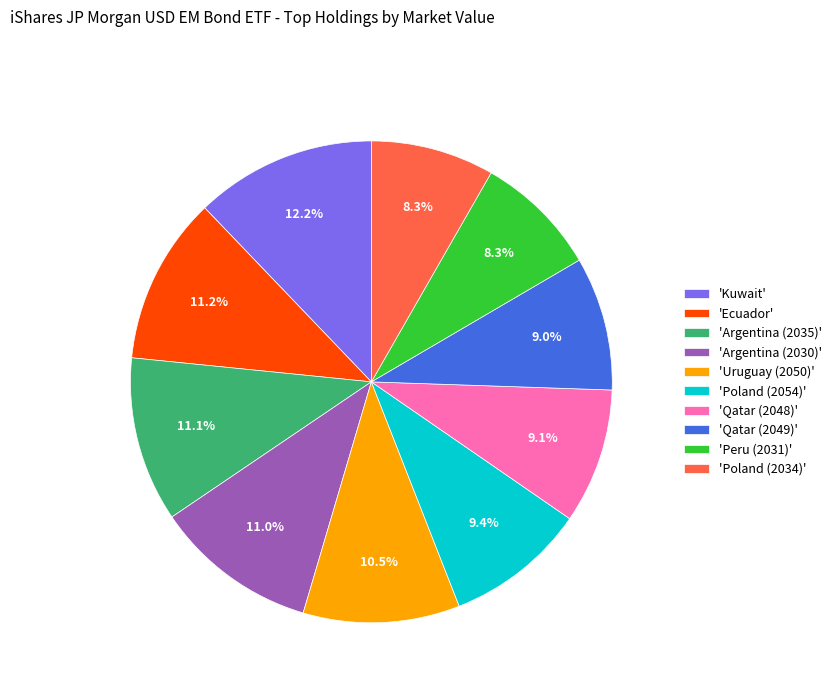

Combined, do 'Poland (2034)' and 'Qatar (2048)' account for over 50%?

No